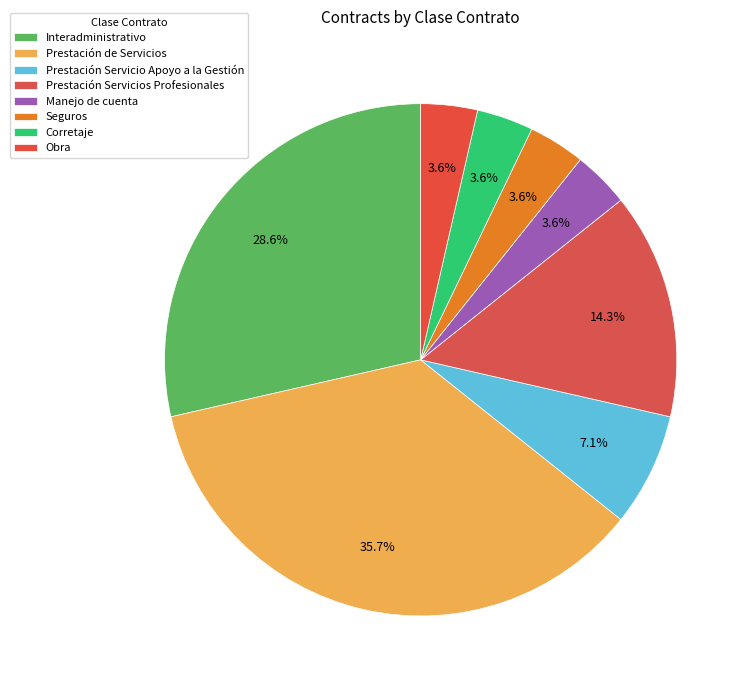

How many slices are in this pie chart?

8